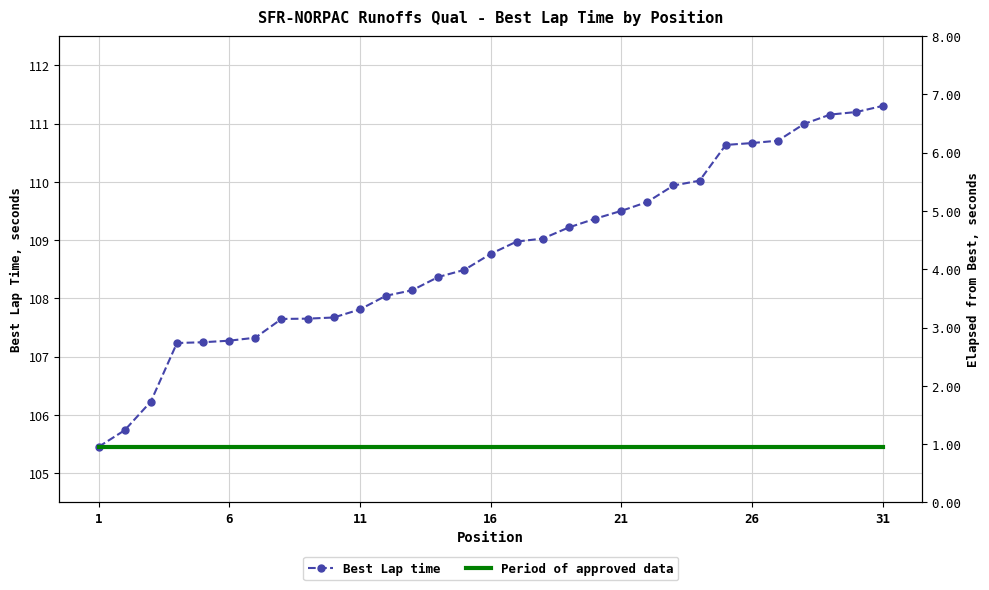

Reading right to left, list all the values displayed in this chart.

Best Lap time: 111.3	111.2	111.2	111.0	110.7	110.7	110.6	110.0	109.9	109.7	109.5	109.4	109.2	109.0	109.0	108.8	108.5	108.4	108.1	108.0	107.8	107.7	107.7	107.6	107.3	107.3	107.2	107.2	106.2	105.7	105.5
Period of approved data: 105.5	105.5	105.5	105.5	105.5	105.5	105.5	105.5	105.5	105.5	105.5	105.5	105.5	105.5	105.5	105.5	105.5	105.5	105.5	105.5	105.5	105.5	105.5	105.5	105.5	105.5	105.5	105.5	105.5	105.5	105.5